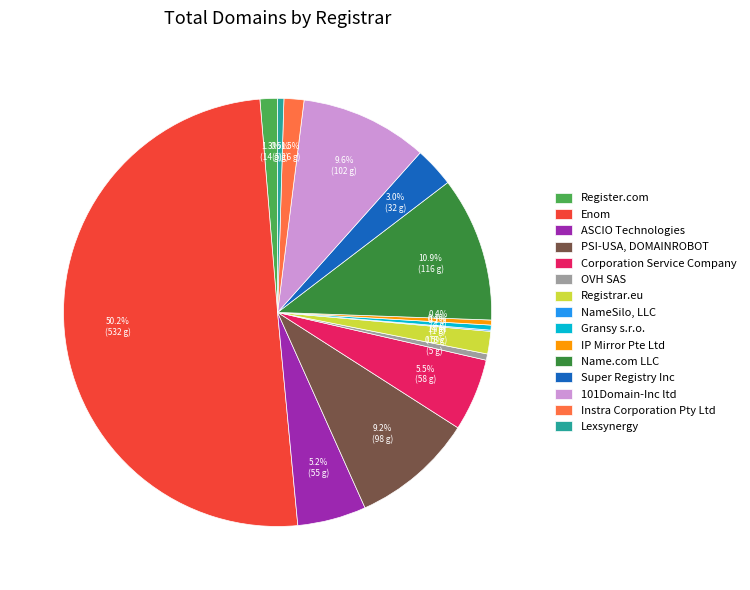

Which slice is the largest?

Enom